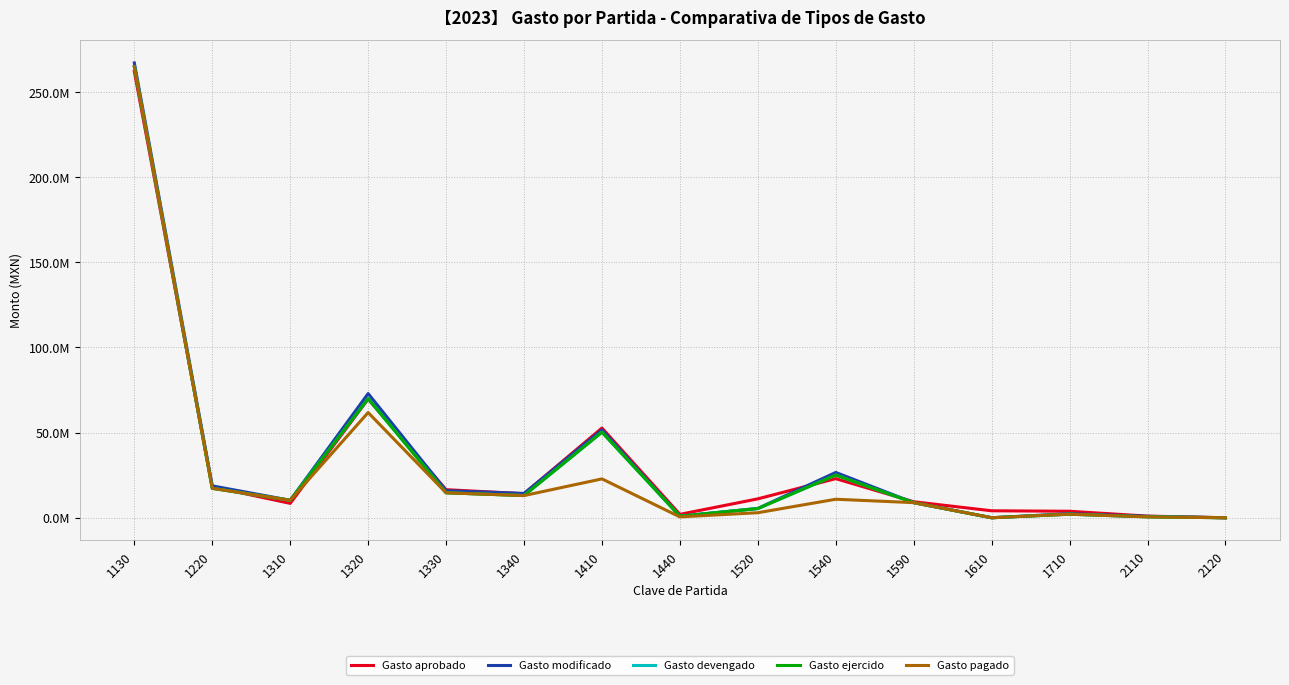

What is the maximum value for Gasto pagado?

264949730.5